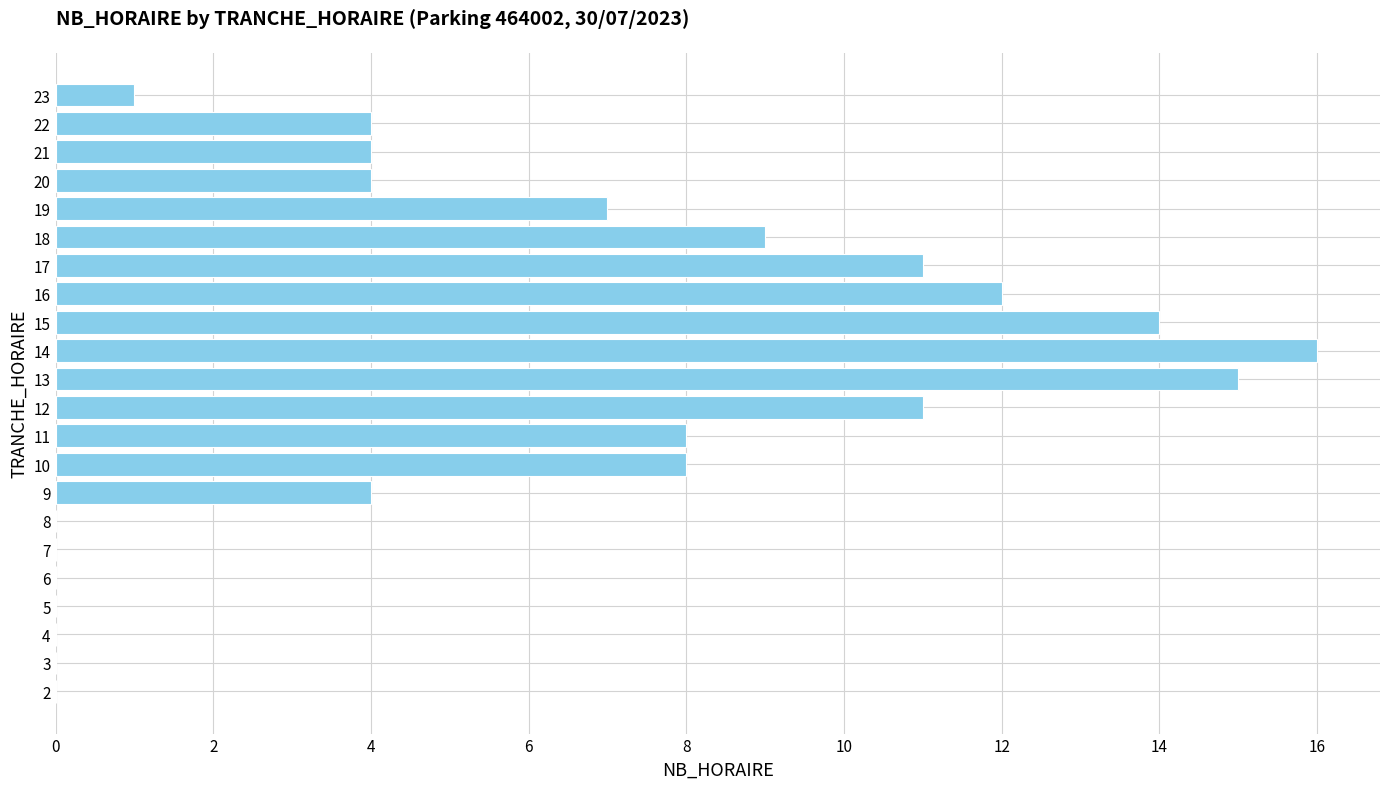

Between 8 and 10, which is larger?

10